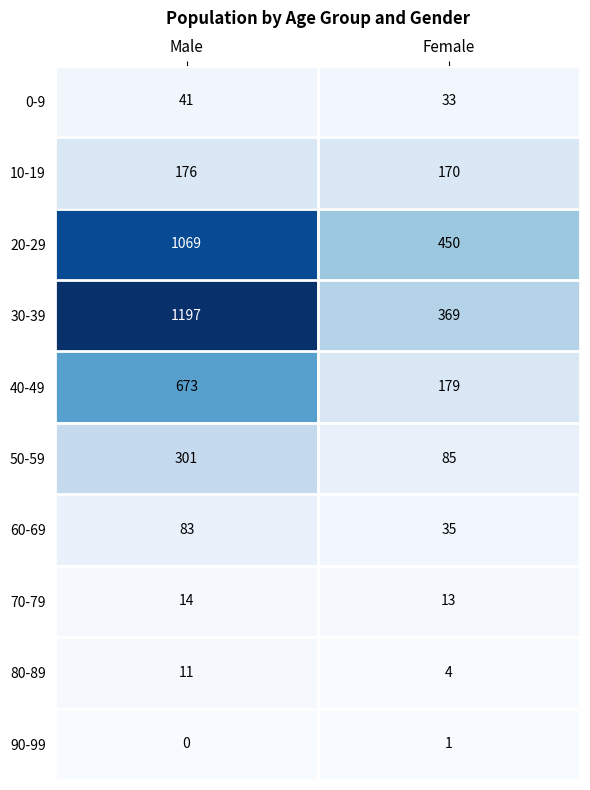

List the series in order of their peak value, highest first.

30-39, 20-29, 40-49, 50-59, 10-19, 60-69, 0-9, 70-79, 80-89, 90-99